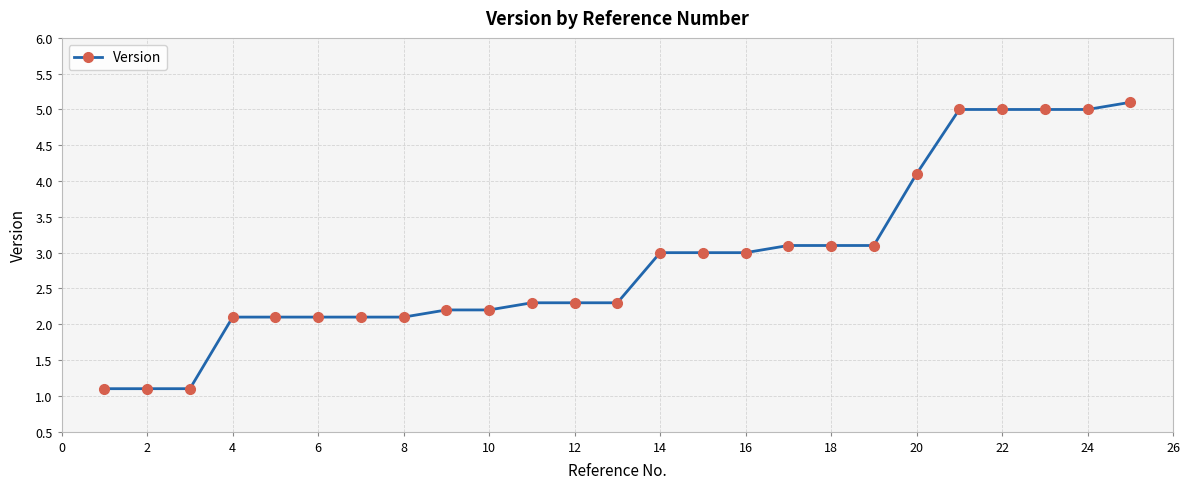

What is the smallest value displayed?

1.1